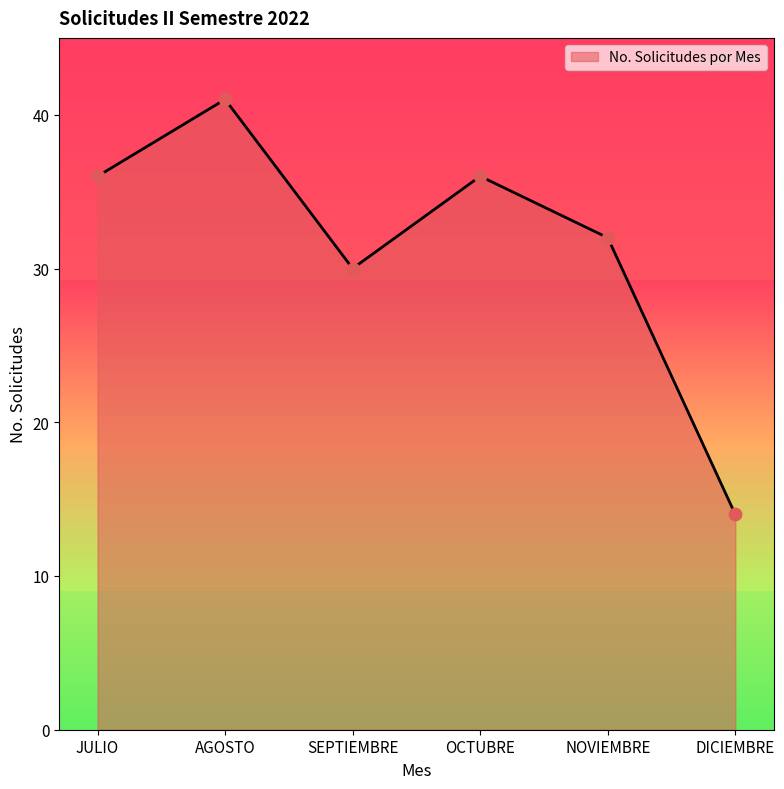

What is the change in value from AGOSTO to NOVIEMBRE?

-9